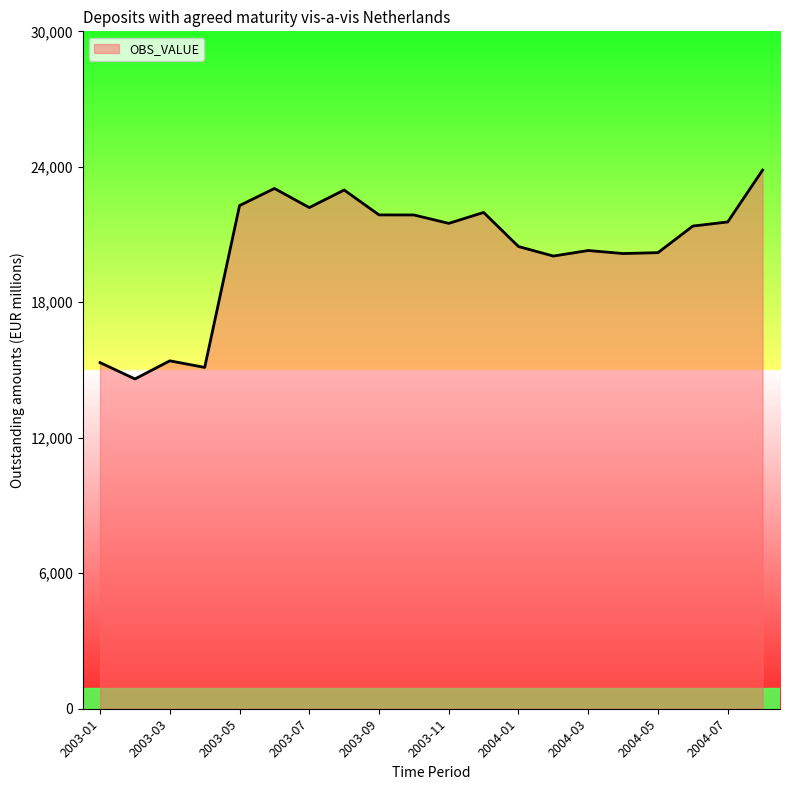

What is the difference between the maximum and minimum values?

9249